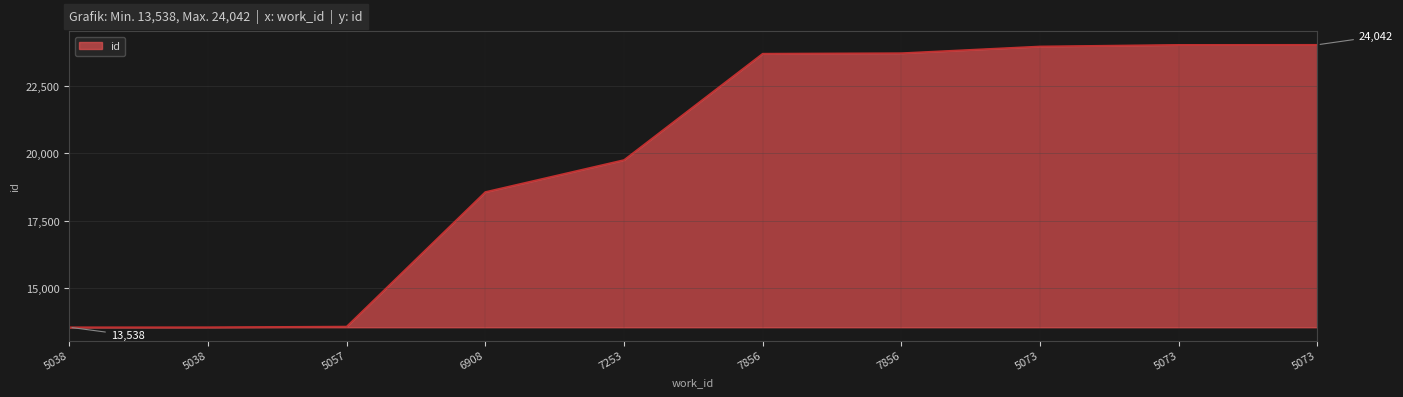

What is the difference between the values at 5073 and 5057?

10417